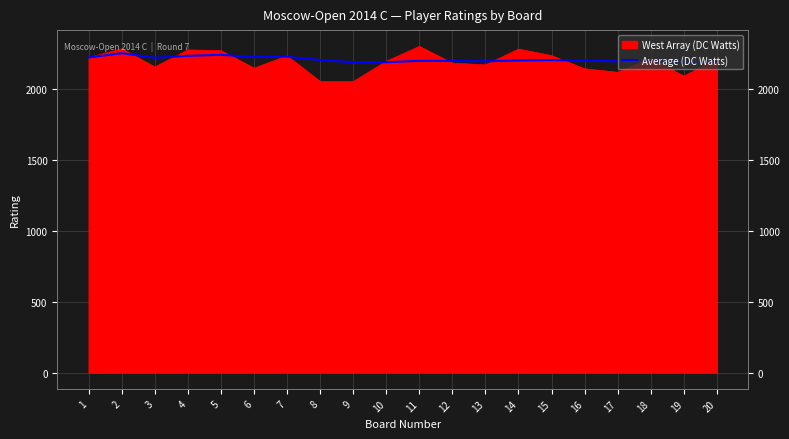

At which category does the chart reach its minimum across all series?

9